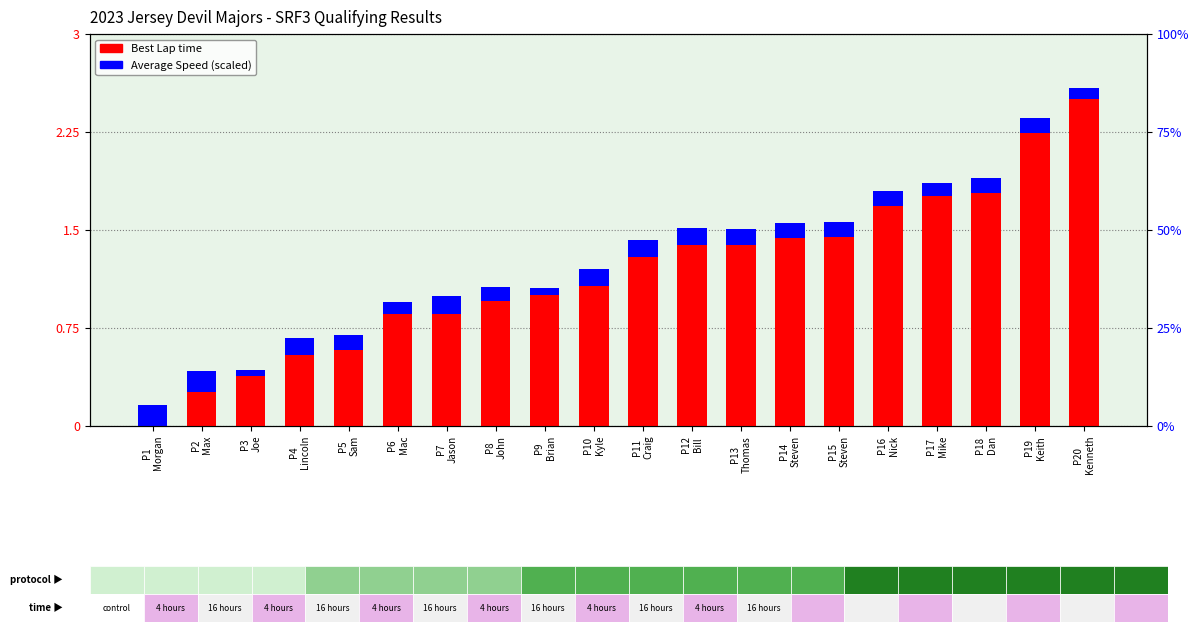

Between P16
Nick and P14
Steven, which is larger?

P16
Nick